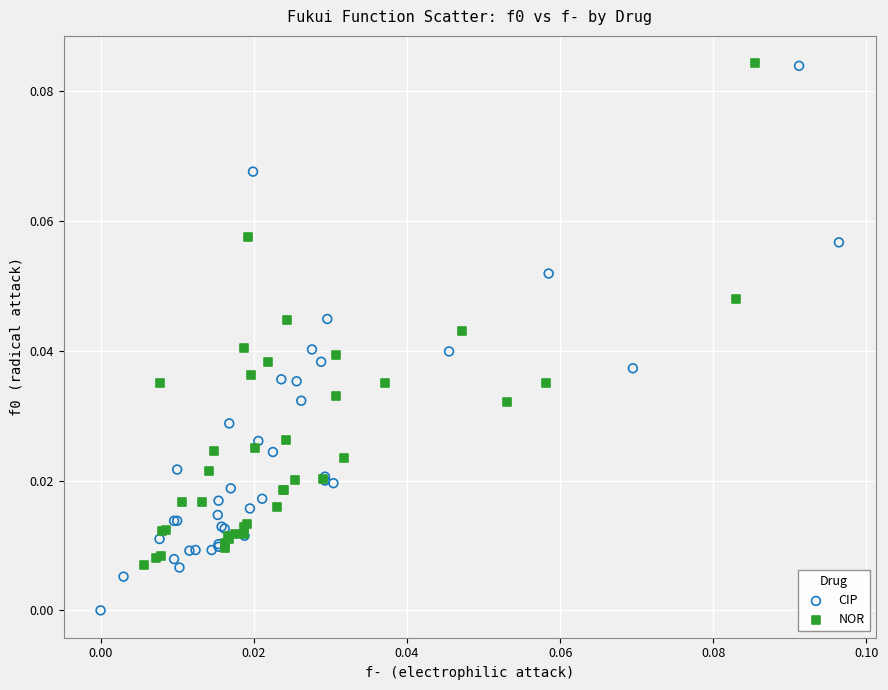

Which series reaches the minimum Y coordinate?

CIP